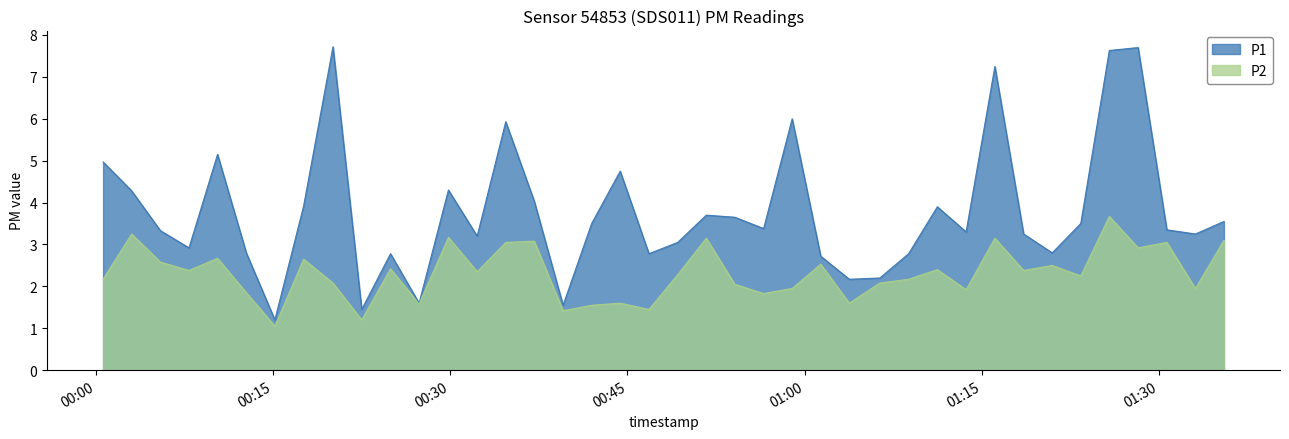

True or false: P1 and P2 cross at least once.

False